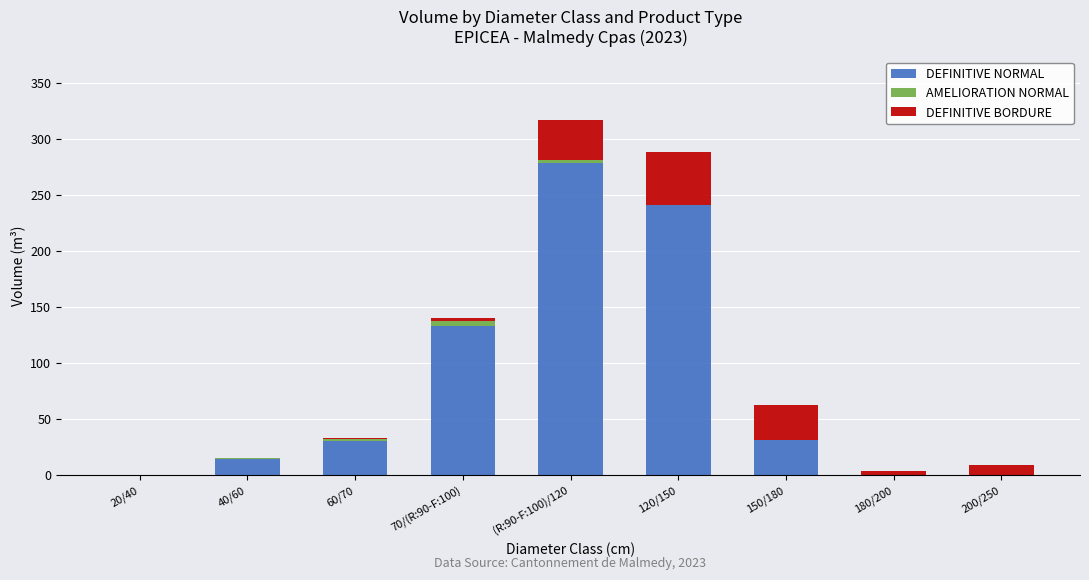

What is the approximate value of DEFINITIVE NORMAL at 150/180?

30.9